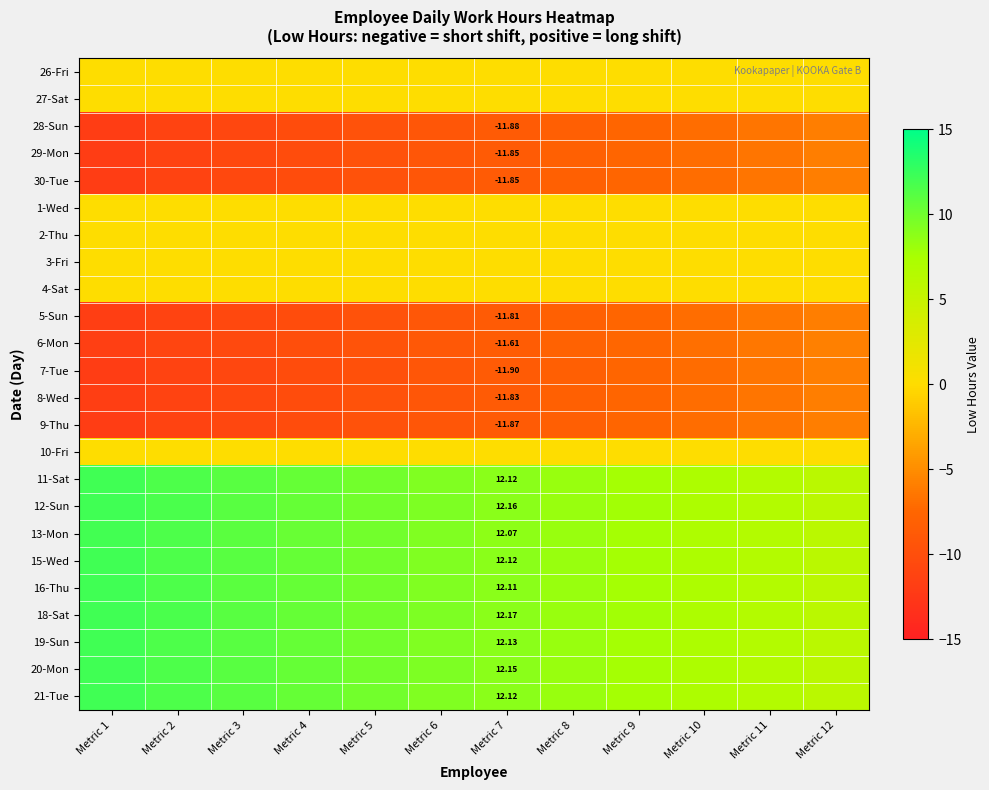

List the series in order of their peak value, highest first.

18-Sat, 12-Sun, 20-Mon, 19-Sun, 11-Sat, 15-Wed, 21-Tue, 16-Thu, 13-Mon, 26-Fri, 27-Sat, 1-Wed, 2-Thu, 3-Fri, 4-Sat, 10-Fri, 6-Mon, 5-Sun, 8-Wed, 29-Mon, 30-Tue, 9-Thu, 28-Sun, 7-Tue